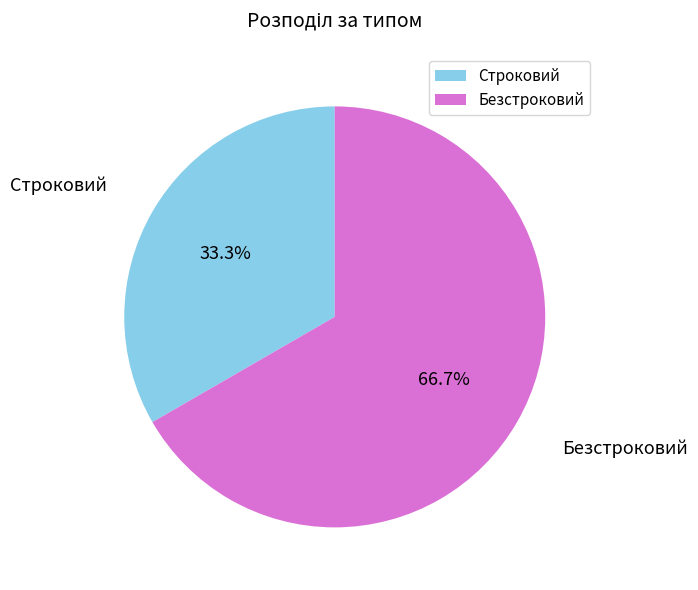

Does Безстроковий represent more than half of the total?

Yes